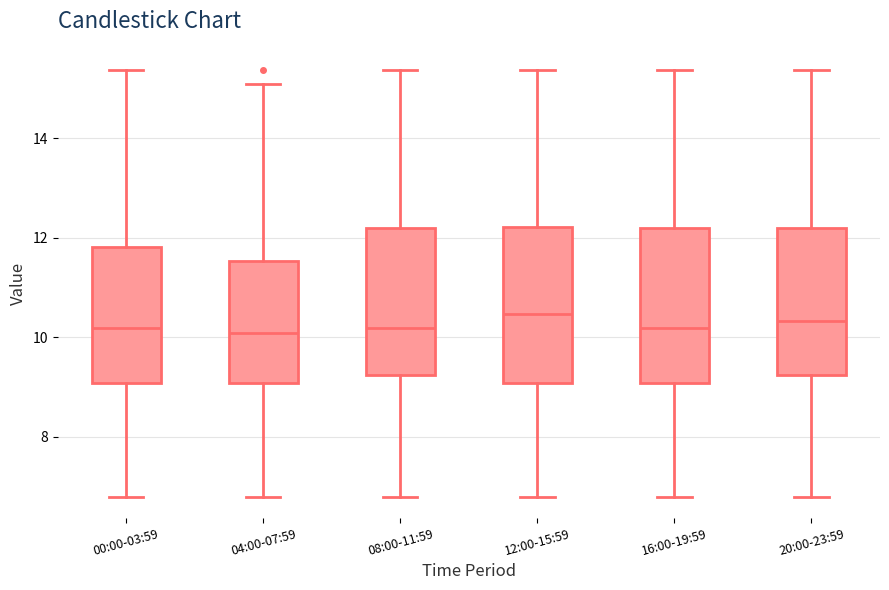

Where does the lower whisker of the box for 20:00-23:59 end on the y-axis? The values are not printed on the chart, so give them approximately, as read against the axis.

6.8